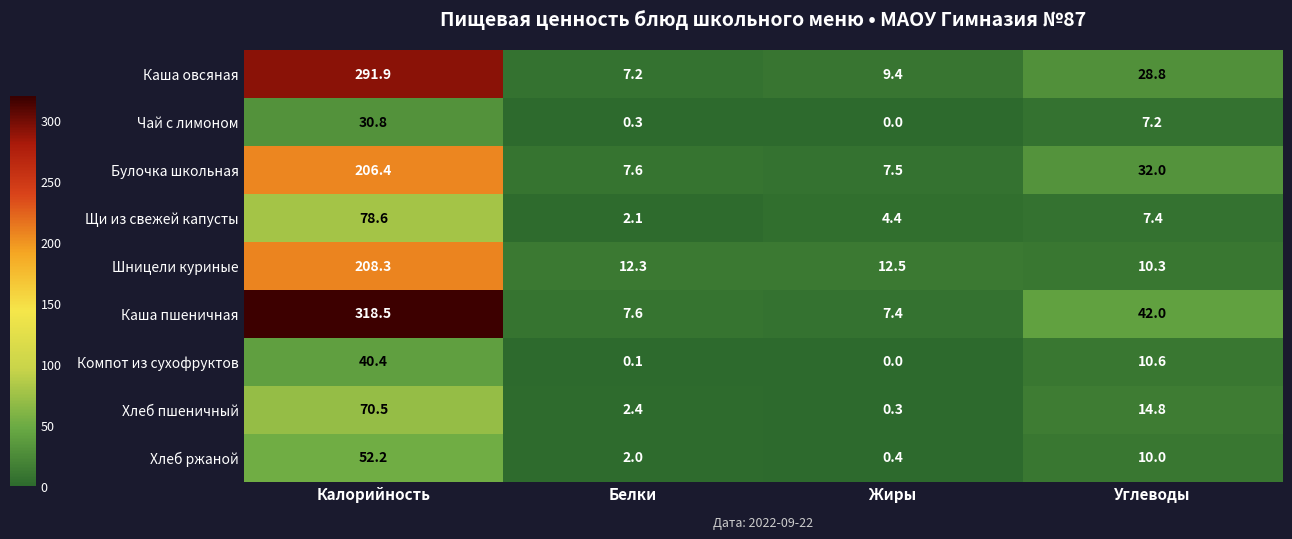

The value of Шницели куриные at Жиры is 18.4. True or false?

False